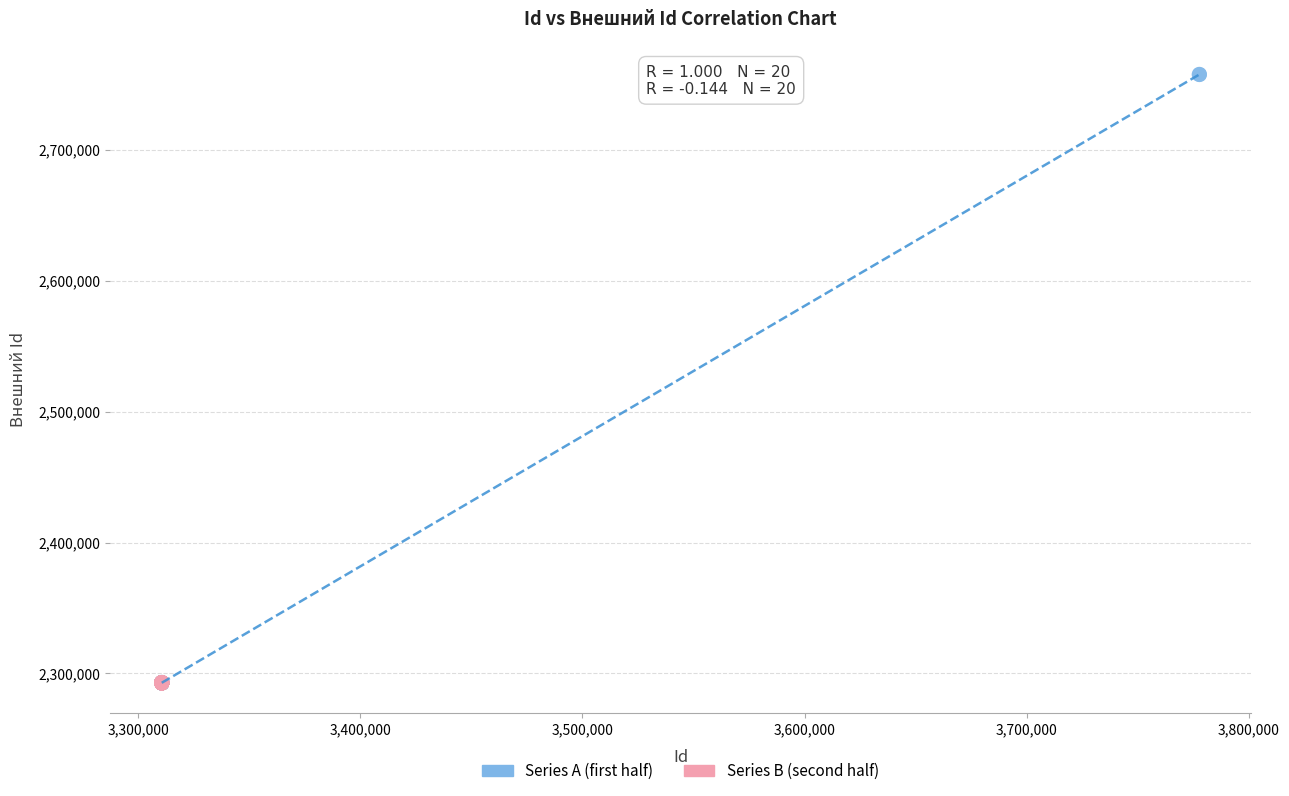

Which series contains the highest Y value?

Series A (first half)